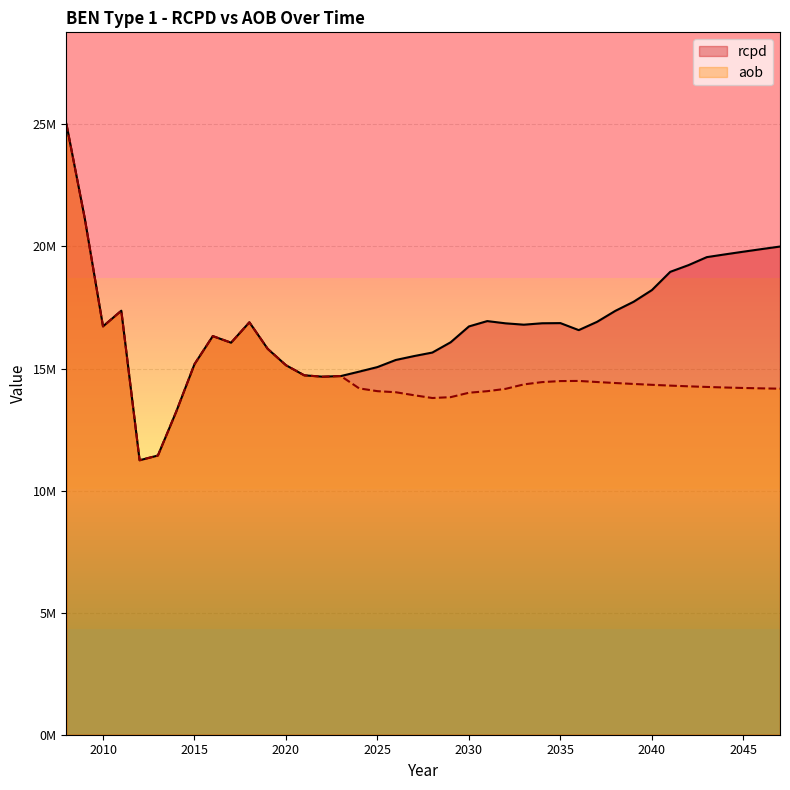

Reading left to right, what are all the values shown in this chart?

rcpd: 25018185.9	21163035.8	16726096.7	17368409.9	11242897.3	11437047.9	13230664.7	15178508.7	16328327.3	16058176.3	16894148.1	15807292.6	15135390.4	14721644.5	14665928.5	14691626.1	14872392.7	15059753.8	15350139.8	15509923.4	15654765.2	16075200.0	16724269.9	16943048.5	16851383.1	16795852.5	16853844.1	16860191.7	16573098.5	16912216.1	17361886.2	17735031.7	18214046.0	18960007.8	19235524.5	19562997.9	19676388.4	19786002.9	19892657.4	19996614.3
aob: 25018185.9	21163035.8	16726096.7	17368409.9	11242897.3	11437047.9	13230664.7	15178508.7	16328327.3	16058176.3	16894148.1	15807292.6	15135390.4	14721644.5	14665928.5	14691626.1	14186808.2	14072186.0	14028865.0	13905668.1	13792235.8	13827599.8	14008409.1	14071842.3	14166943.7	14349886.5	14444078.1	14485987.0	14491924.8	14447206.6	14406002.8	14367810.7	14332528.3	14300312.4	14271087.7	14245197.4	14222642.0	14203292.5	14187145.7	14174240.3